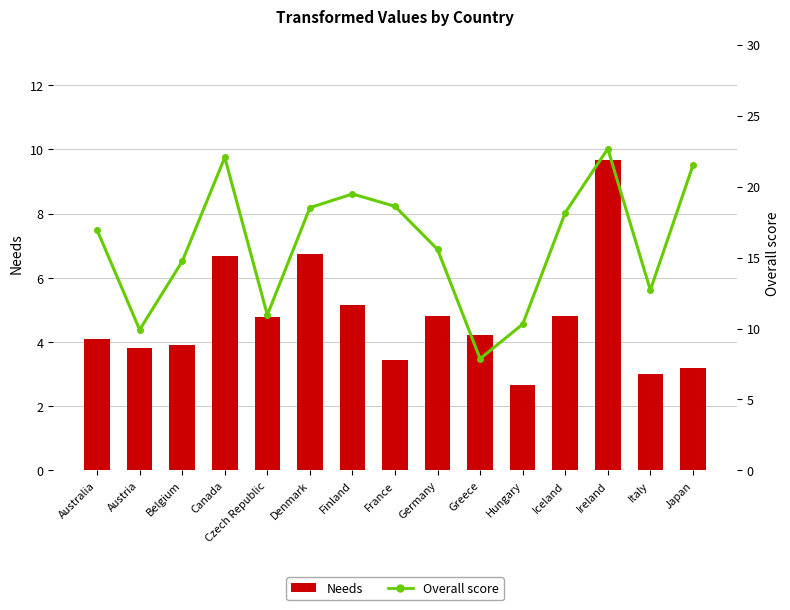

What is the difference between the maximum and minimum values in the Overall score series?

14.8